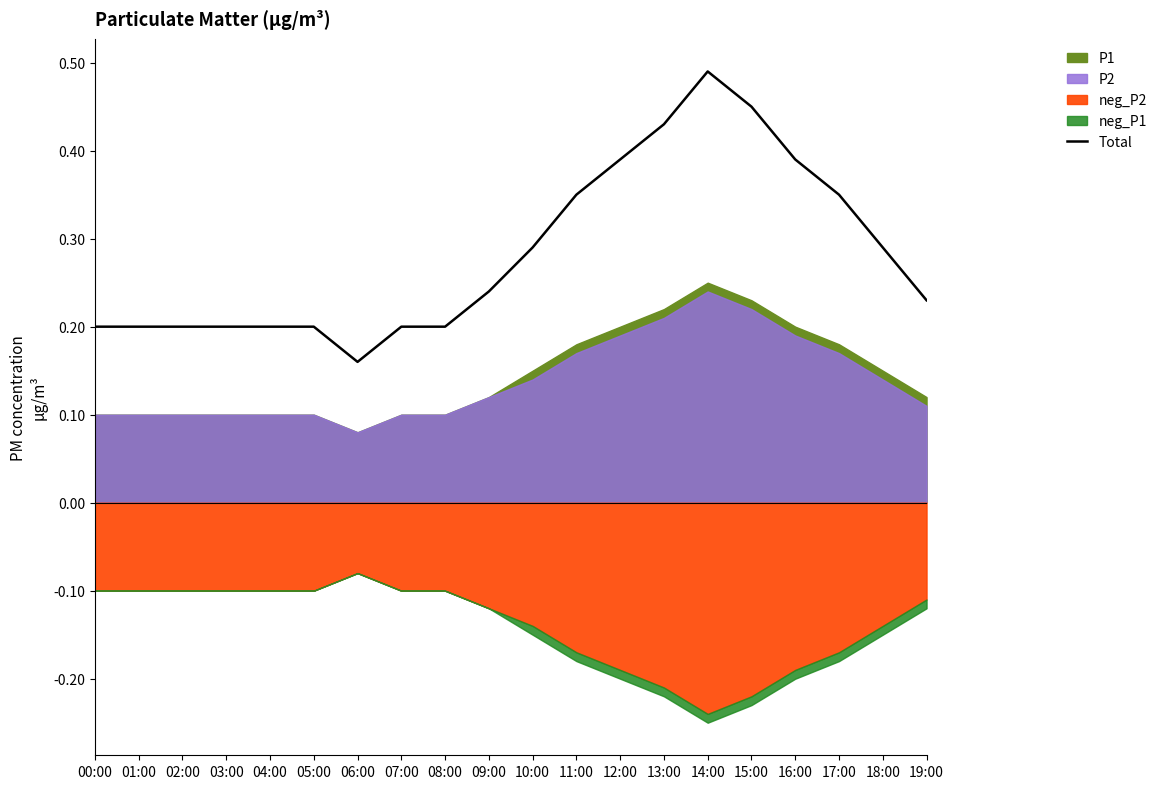

The chart shows a value of 0.1 at 18:00. True or false?

False